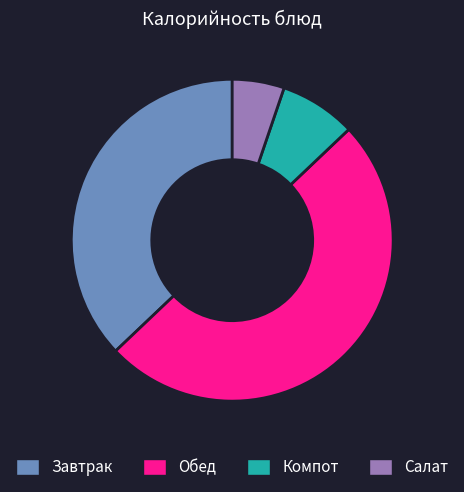

How many segments does this pie chart have?

4